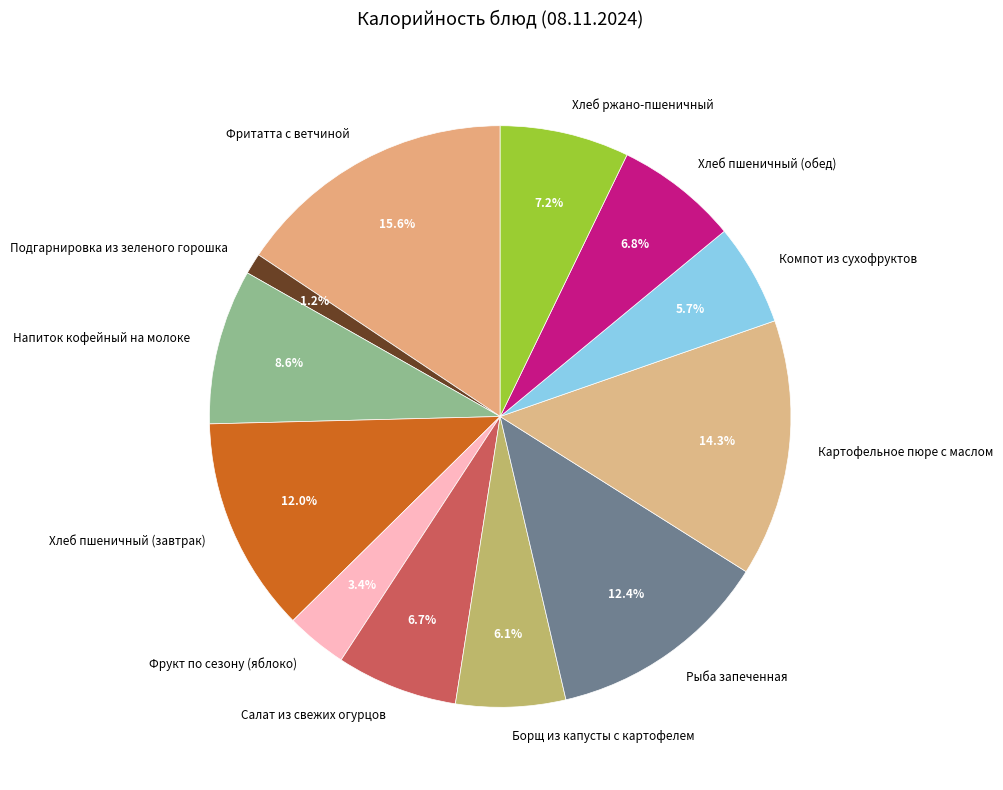

Which category has the smallest portion of the pie?

Подгарнировка из зеленого горошка